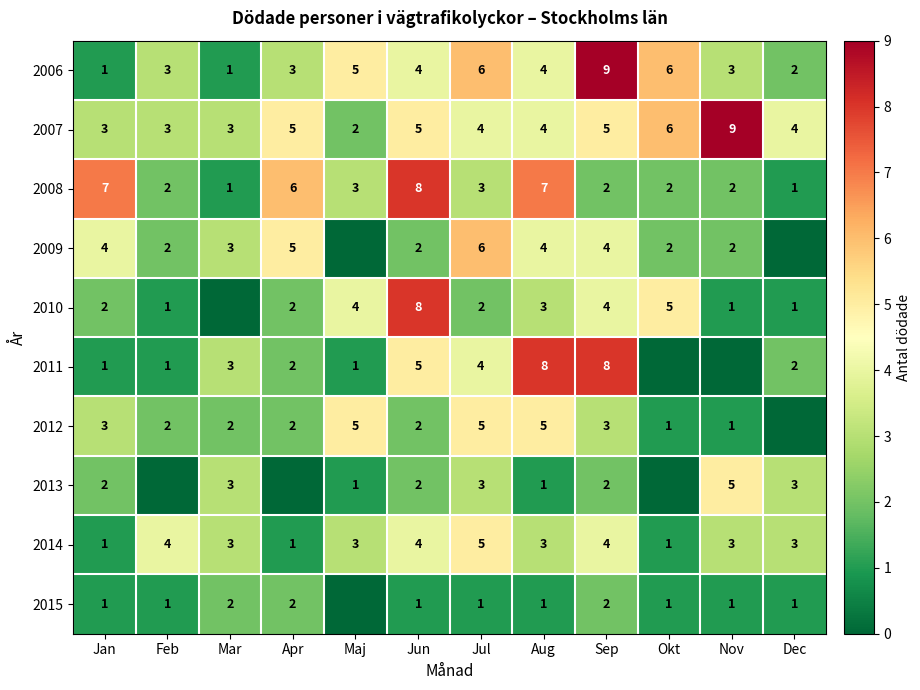

Is it true that 2009 equals 6 at Jul?

True